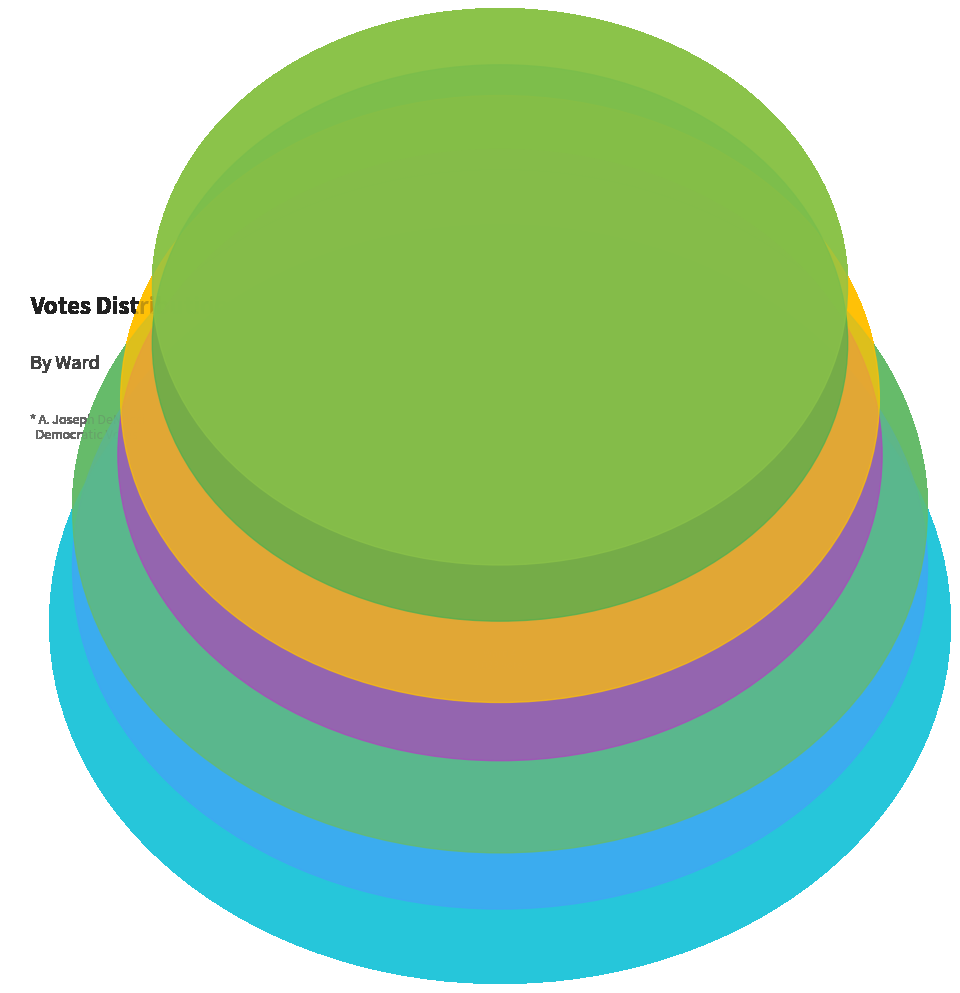

How many slices are in this pie chart?

7